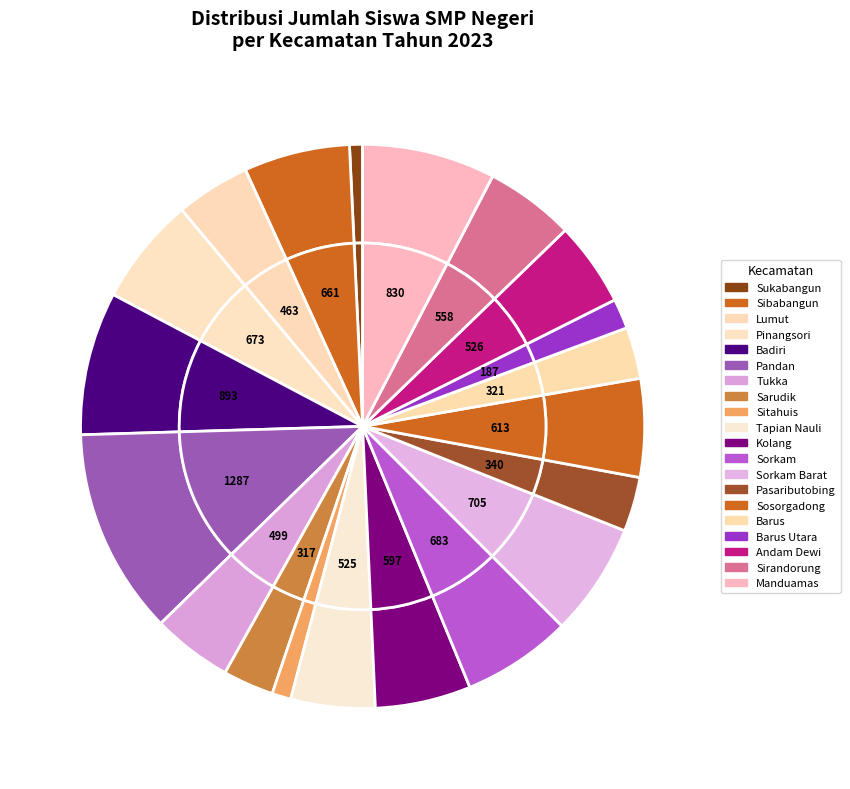

Does Pandan represent more than half of the total?

No